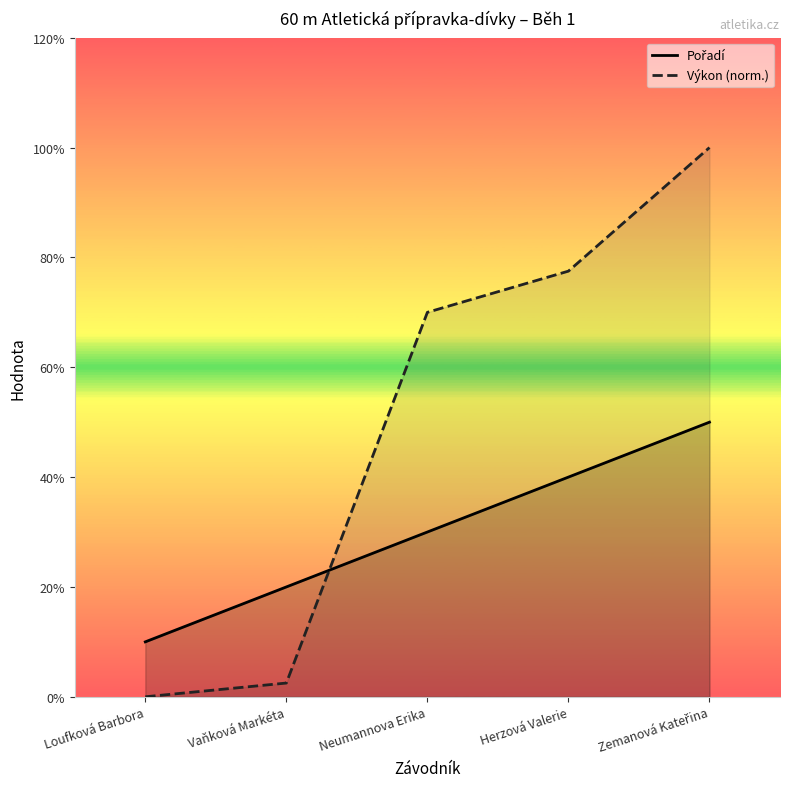

Between Zemanová Kateřina and Loufková Barbora, which is larger?

Zemanová Kateřina